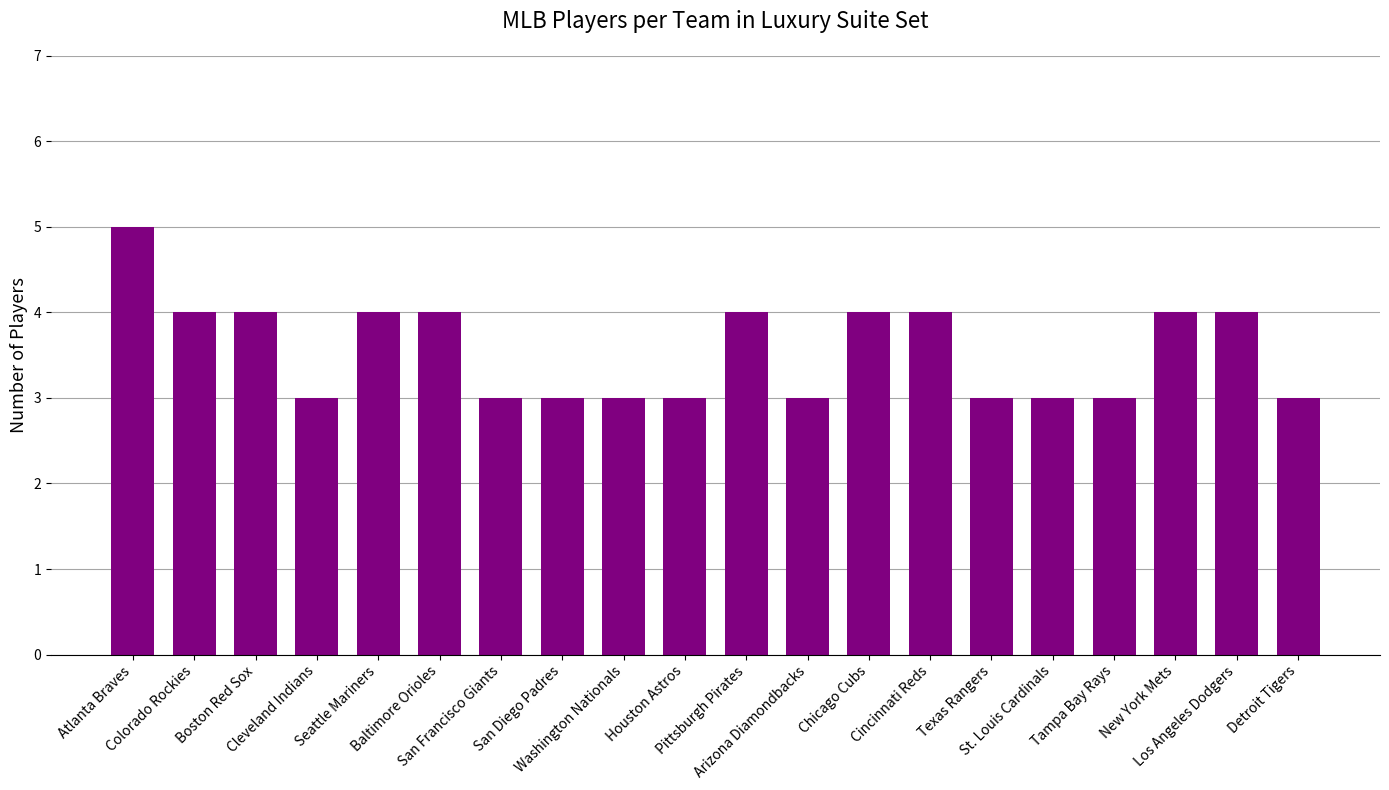

Does the chart contain any negative values?

No